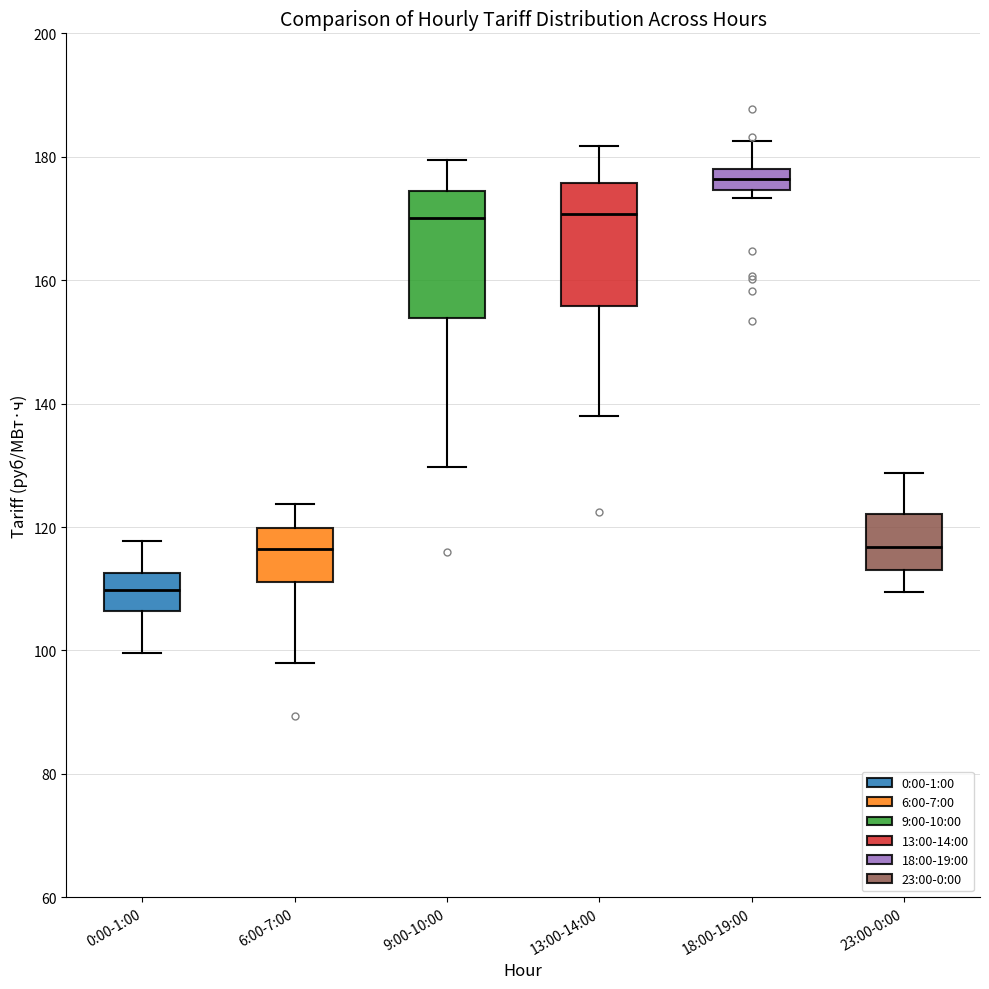

Which box's median line is the lowest?

0:00-1:00